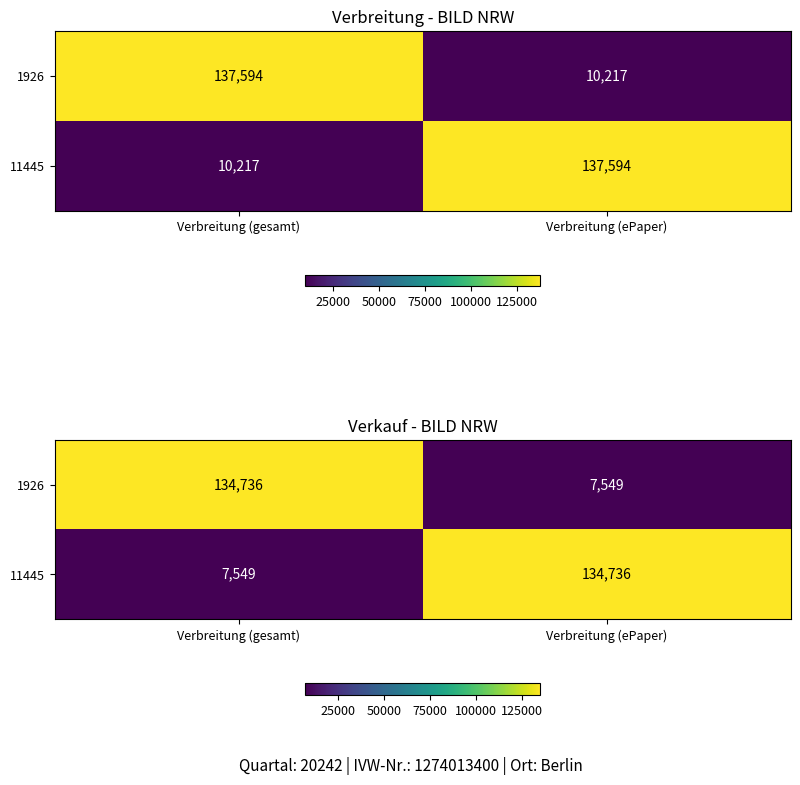

Which category has the highest value in the 11445 series?

Verbreitung (ePaper)